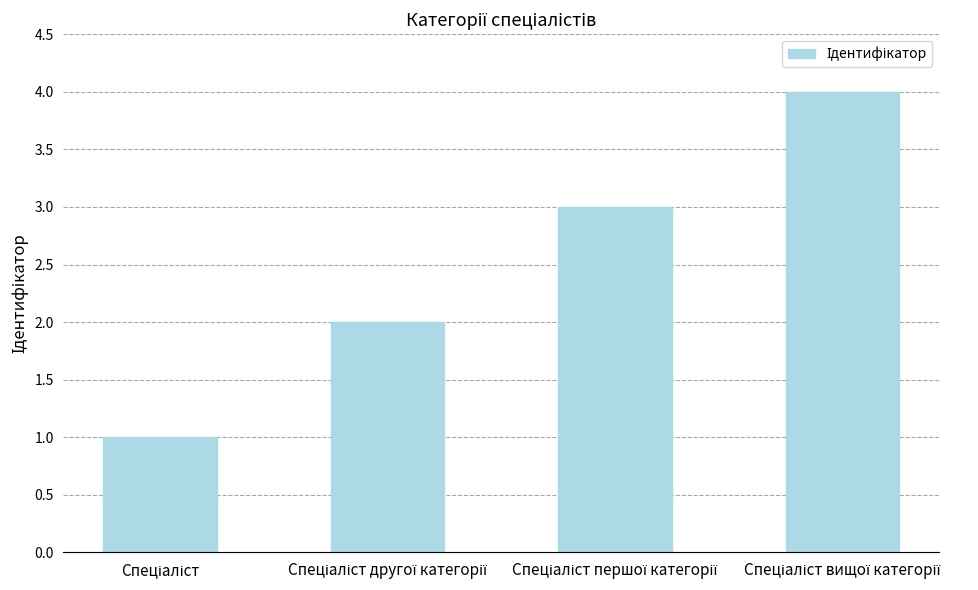

What is the sum of all values?

10